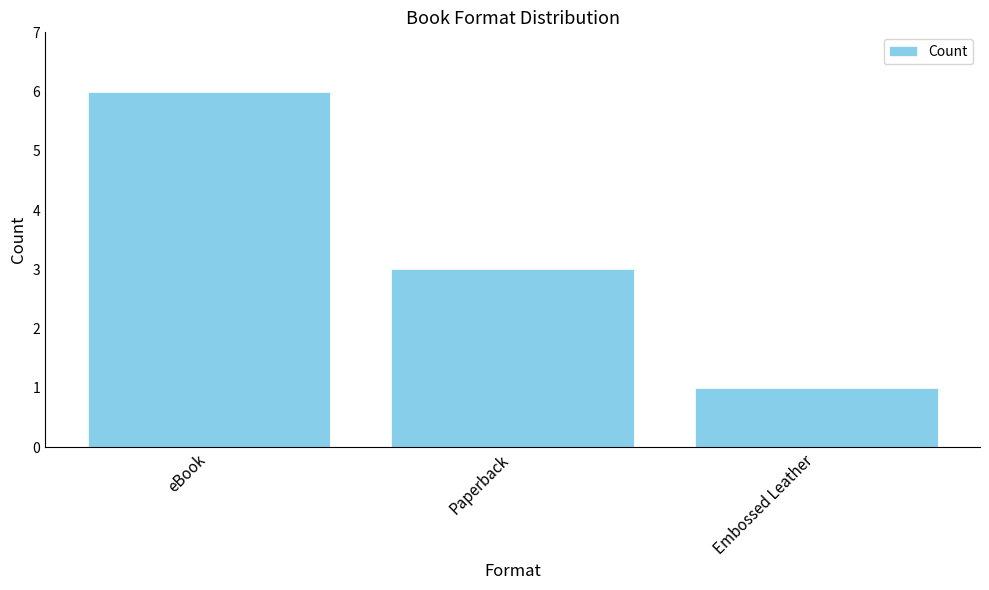

List the labels in order of value, largest first.

eBook, Paperback, Embossed Leather